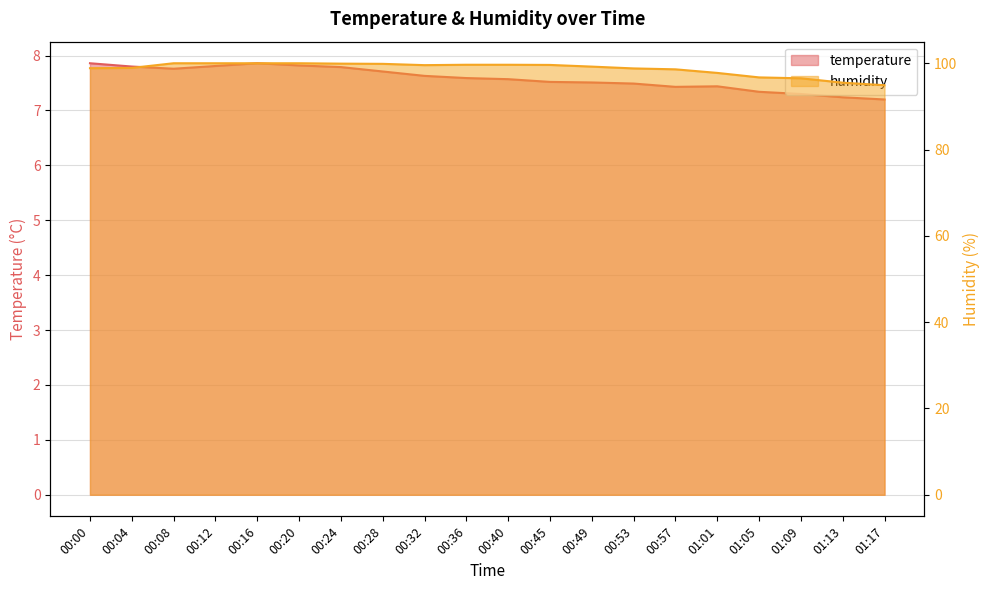

True or false: temperature and humidity cross at least once.

False